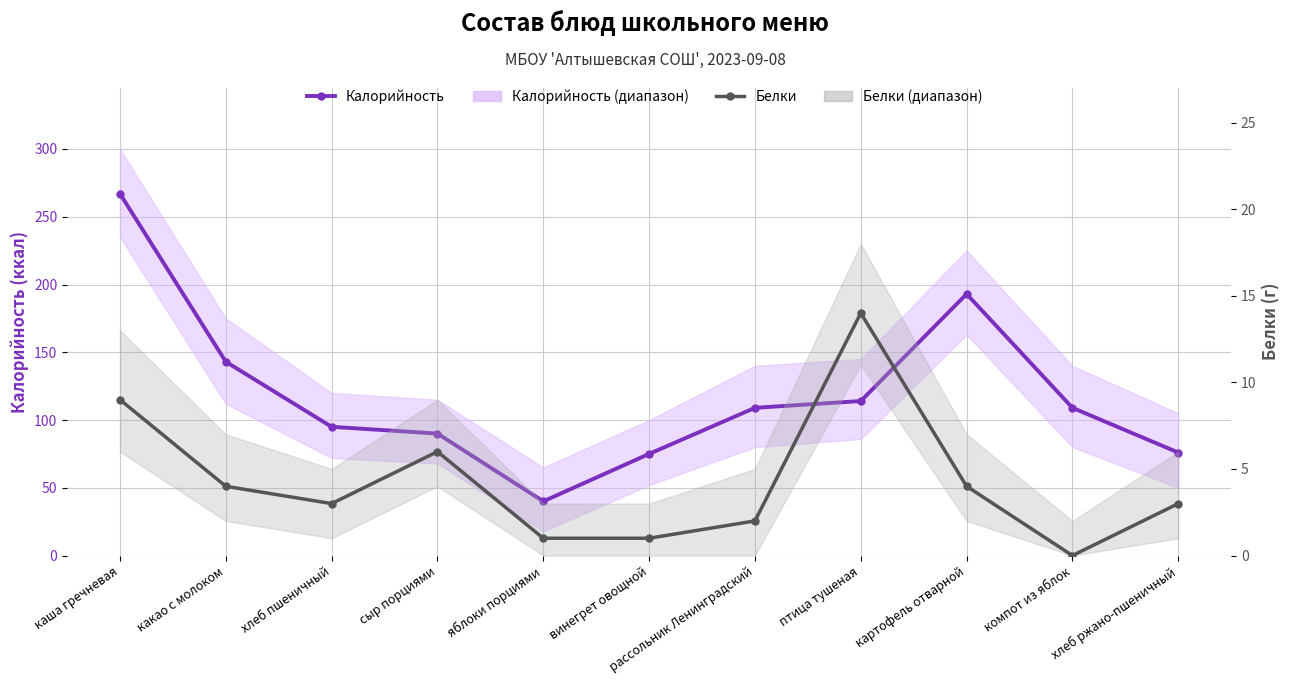

What is the label of the 9th point from the right?

хлеб пшеничный